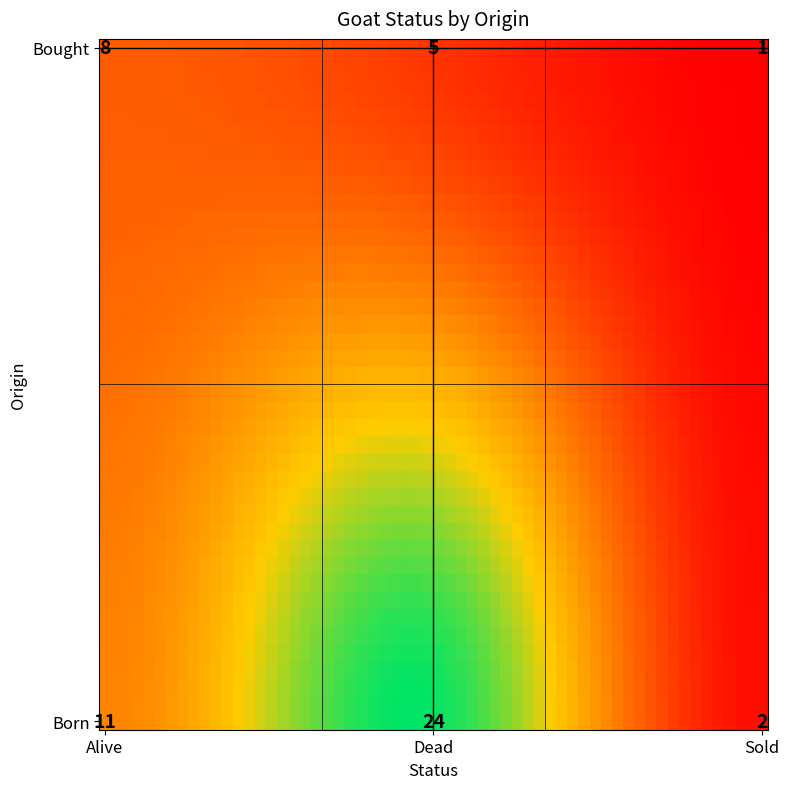

What is the sum of all Dead values?

29